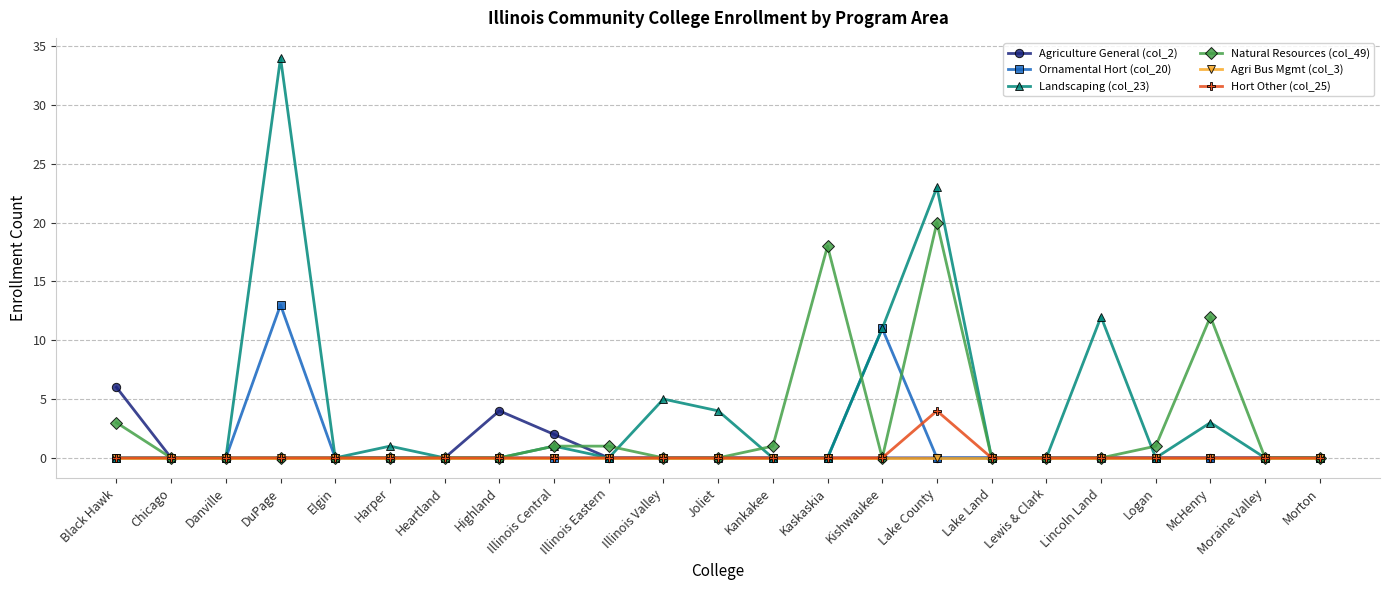

At which category does the chart reach its peak across all series?

DuPage